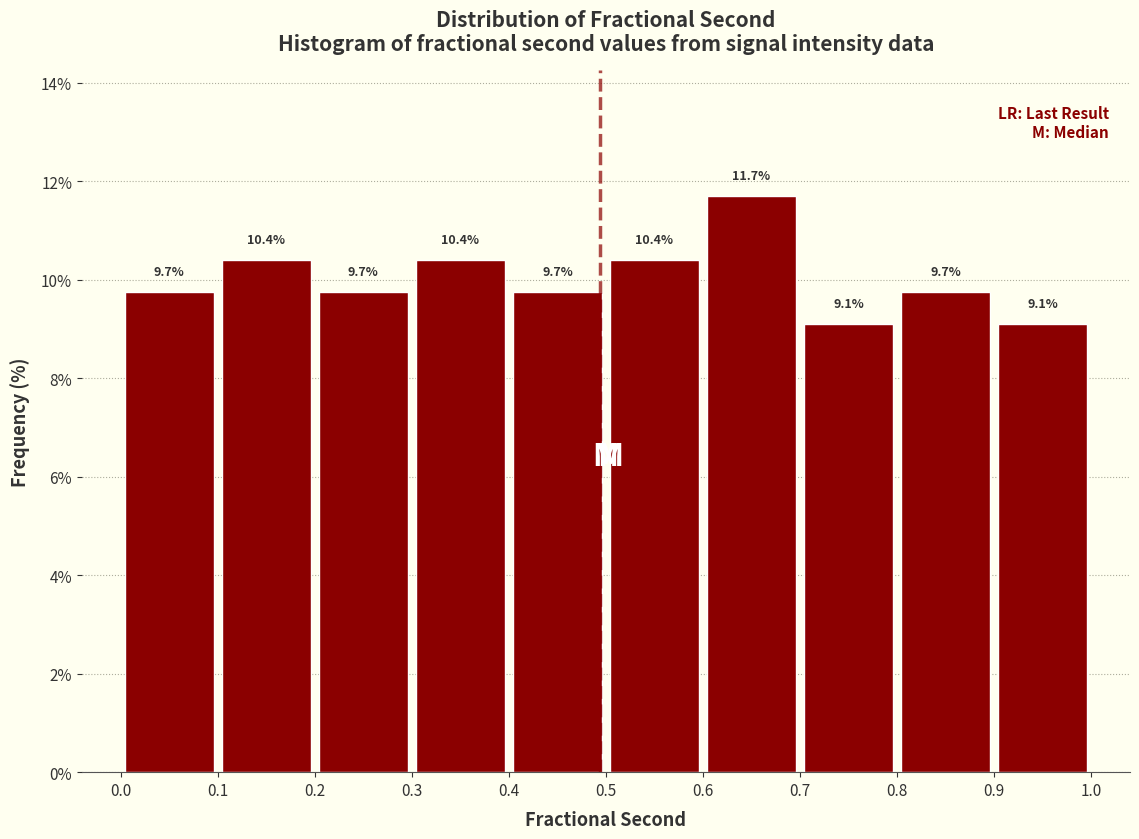

Reading left to right, list every bar in this chart as the range it spans on the x-axis followed by its height.

0.0 to 0.1: 9.7
0.1 to 0.2: 10.4
0.2 to 0.3: 9.7
0.3 to 0.4: 10.4
0.4 to 0.5: 9.7
0.5 to 0.6: 10.4
0.6 to 0.7: 11.7
0.7 to 0.8: 9.1
0.8 to 0.9: 9.7
0.9 to 1.0: 9.1